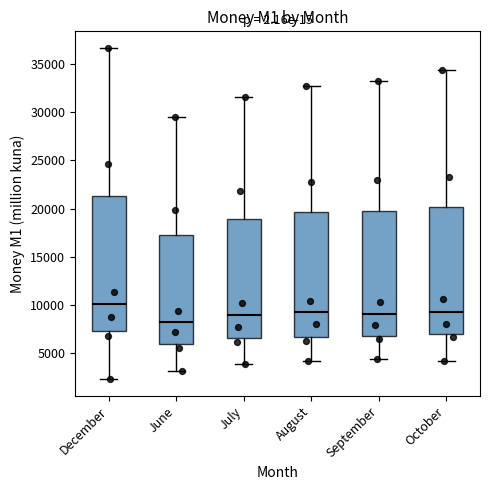

Reading left to right, transcribe this box plot: for each box, give where its median line is, the range the box spans, and where its two whiskers end, as read against the y-axis. The values are not printed on the chart, so give them approximately, as read against the axis.

December: median 10000, box 7500 to 21500, whiskers 2000 to 36500
June: median 8000, box 6000 to 17000, whiskers 3000 to 29500
July: median 9000, box 6500 to 19000, whiskers 4000 to 31500
August: median 9000, box 6500 to 19500, whiskers 4000 to 32500
September: median 9000, box 7000 to 20000, whiskers 4500 to 33500
October: median 9500, box 7000 to 20000, whiskers 4000 to 34500